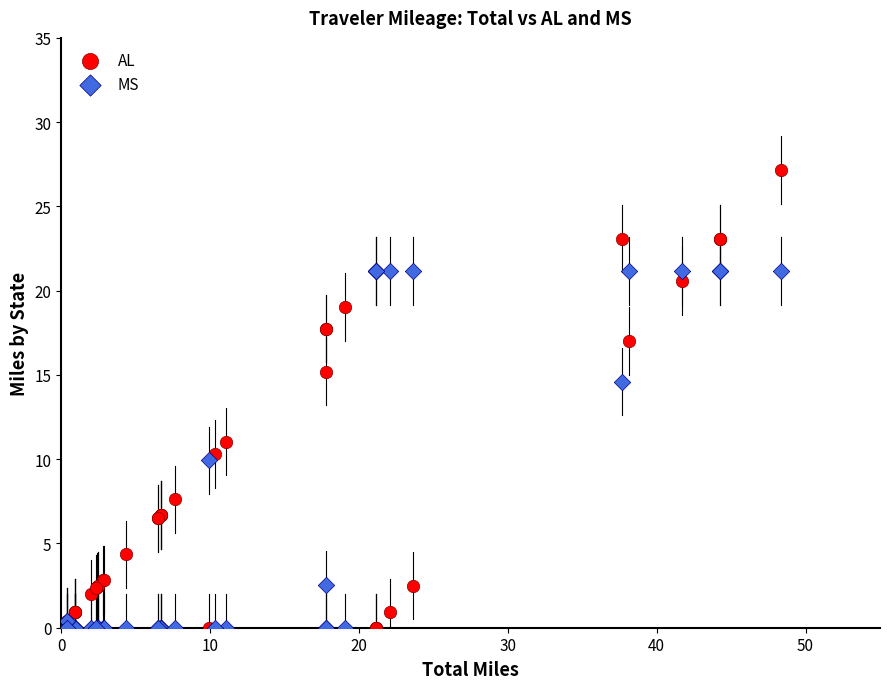

Which series has the widest spread of Y values?

AL